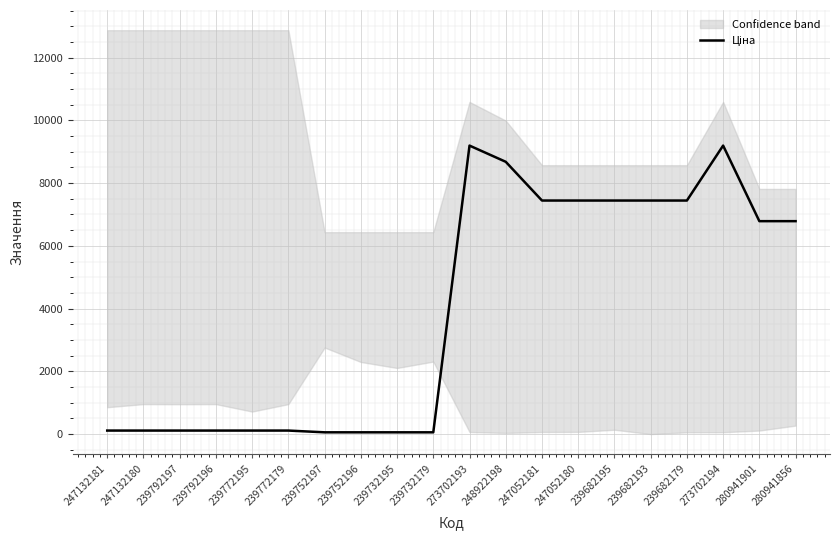

What is the difference between the maximum and minimum values?

9140.4